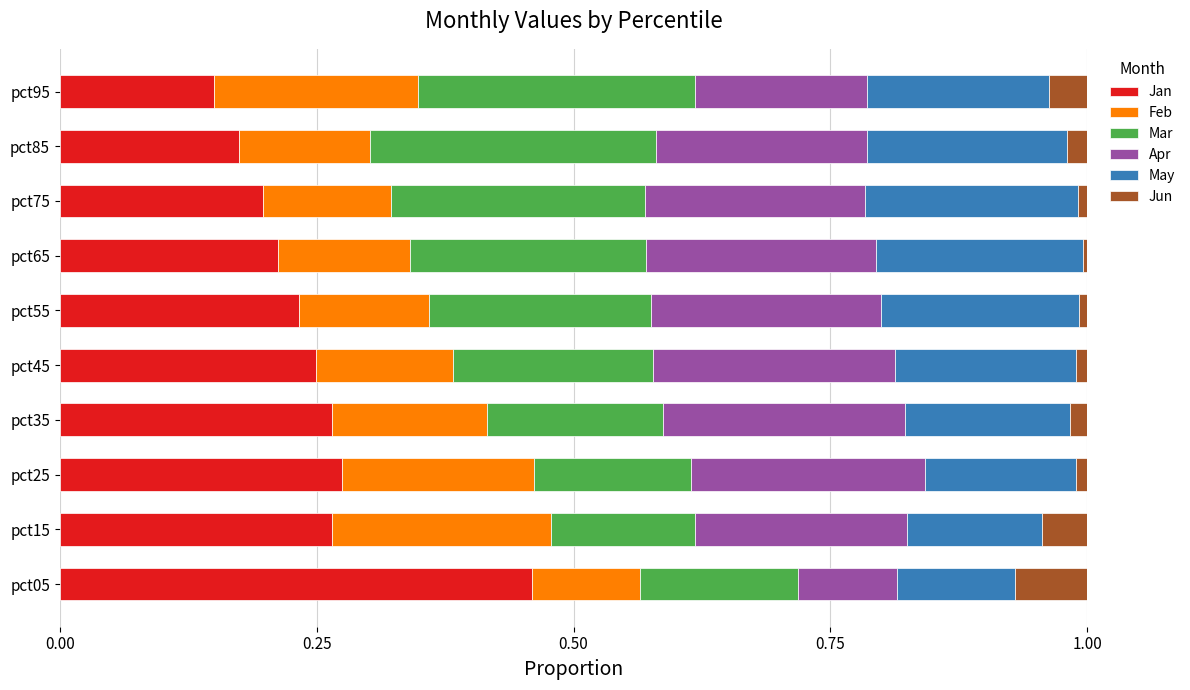

At which label does Jan reach its peak?

pct05